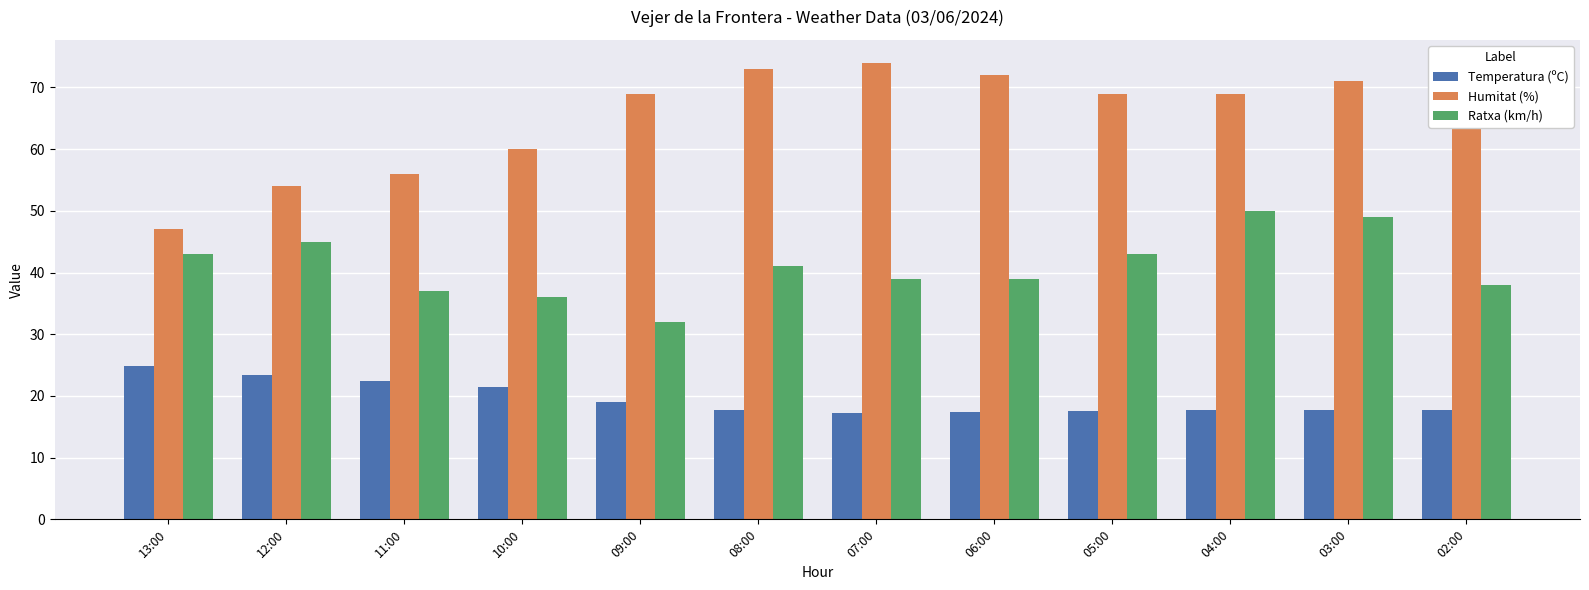

Are the bars grouped side by side (vs. stacked)?

Yes